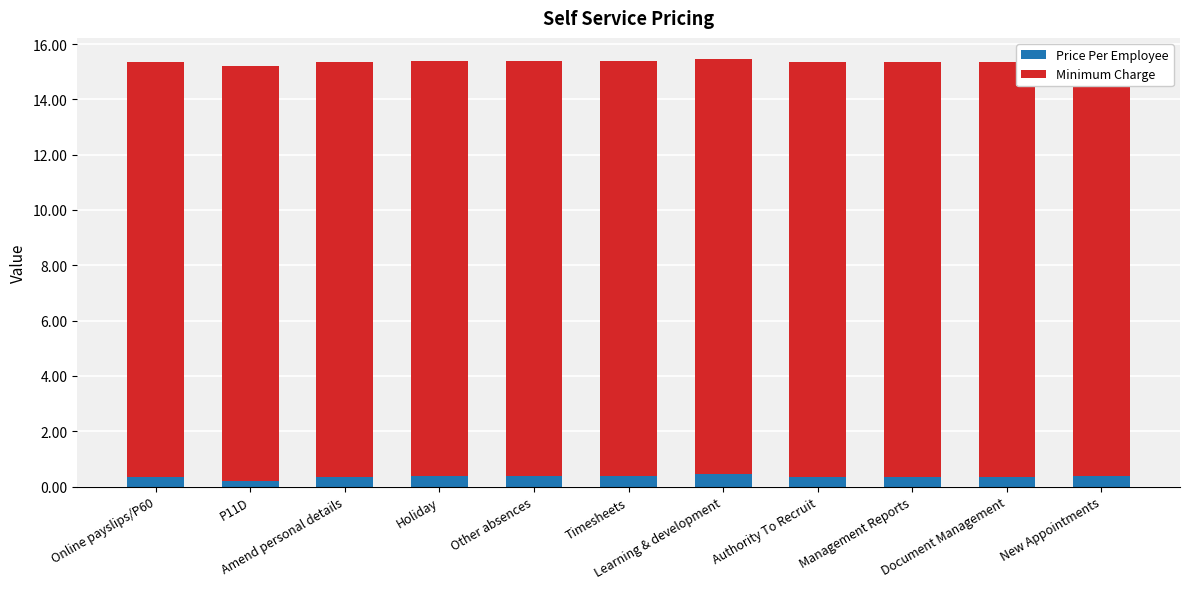

What is the minimum value shown in the chart?

0.2